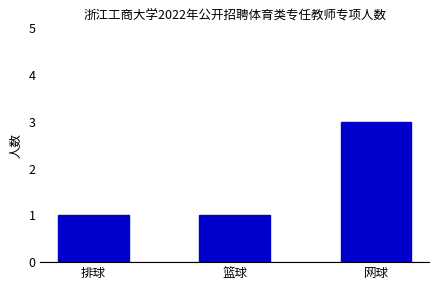

What position from the left is 篮球?

2